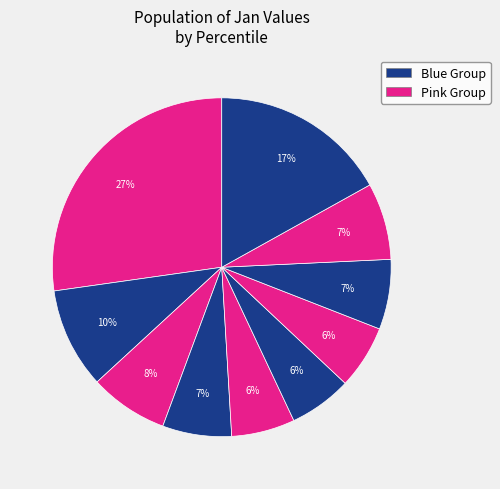

Count the number of slices in the pie.

10